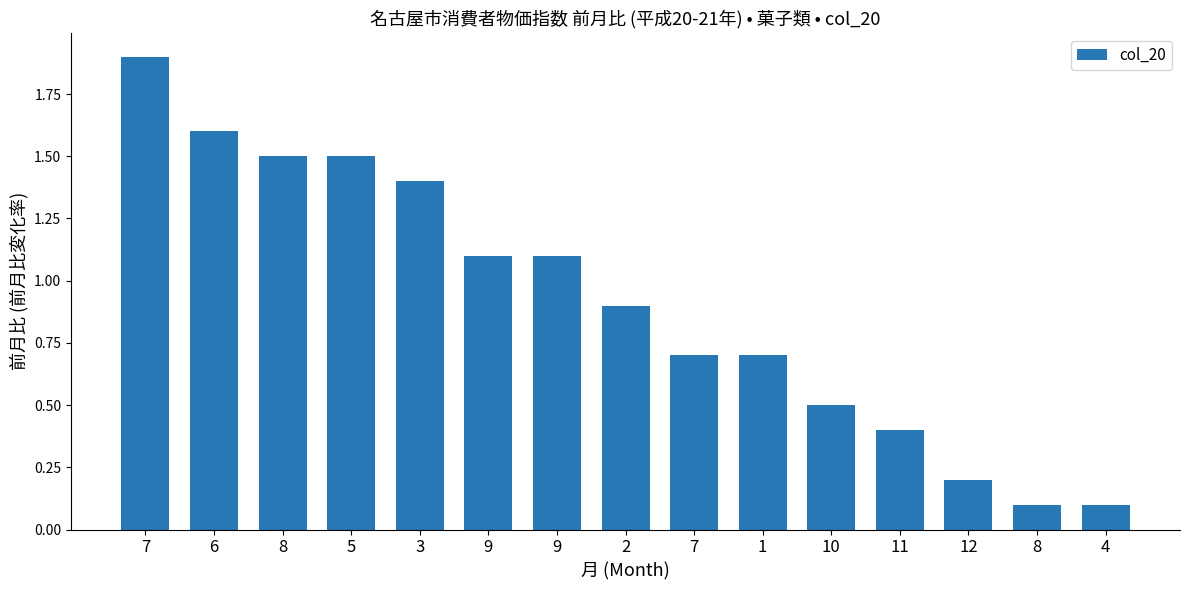

True or false: the data shows 0.1 at 8.

True